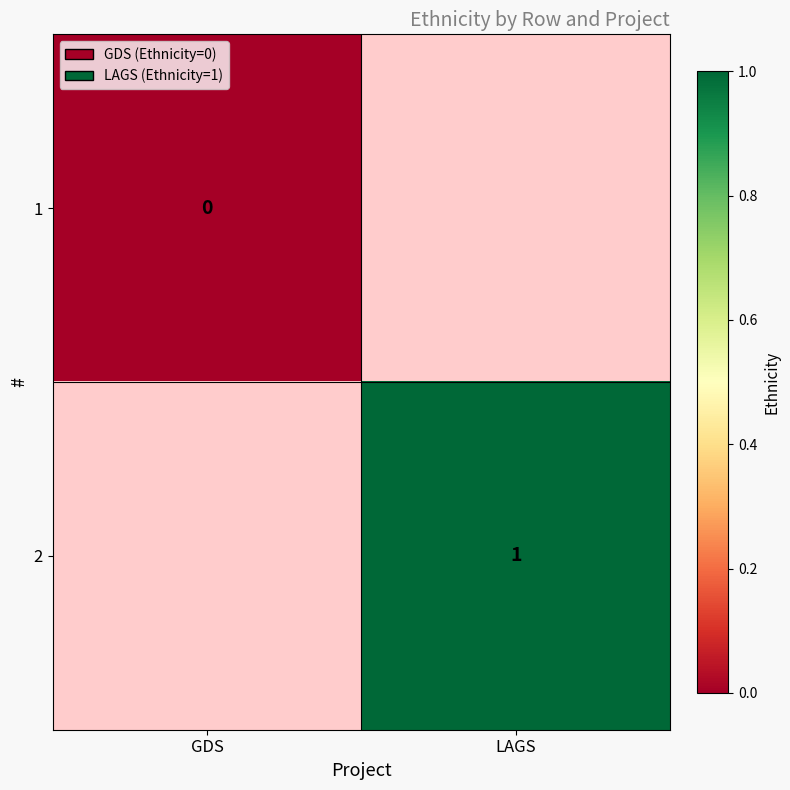

True or false: 2 has a value of 0 at LAGS.

False